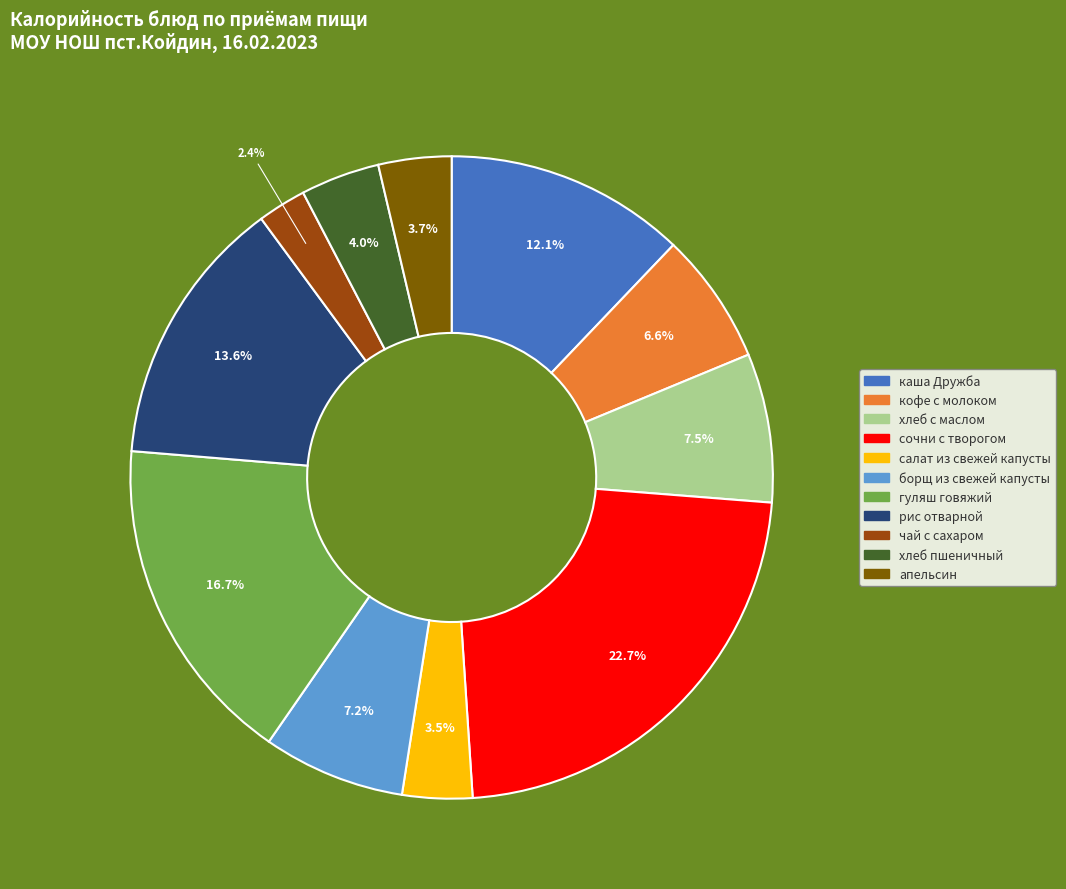

How many slices are in this pie chart?

11